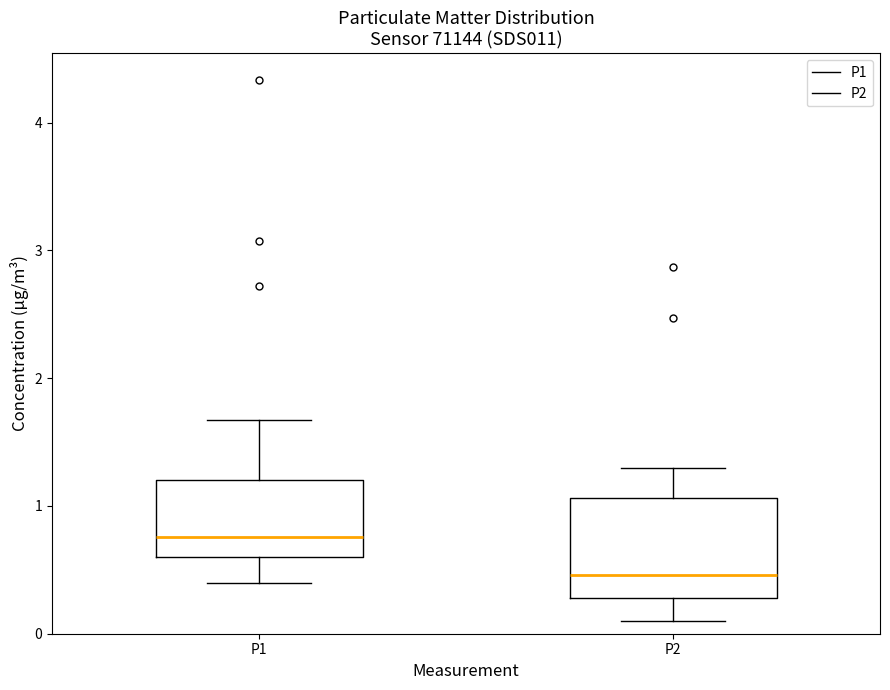

Reading left to right, transcribe this box plot: for each box, give where its median line is, the range the box spans, and where its two whiskers end, as read against the y-axis. The values are not printed on the chart, so give them approximately, as read against the axis.

P1: median 0.8, box 0.6 to 1.2, whiskers 0.4 to 1.7
P2: median 0.5, box 0.3 to 1.1, whiskers 0.1 to 1.3